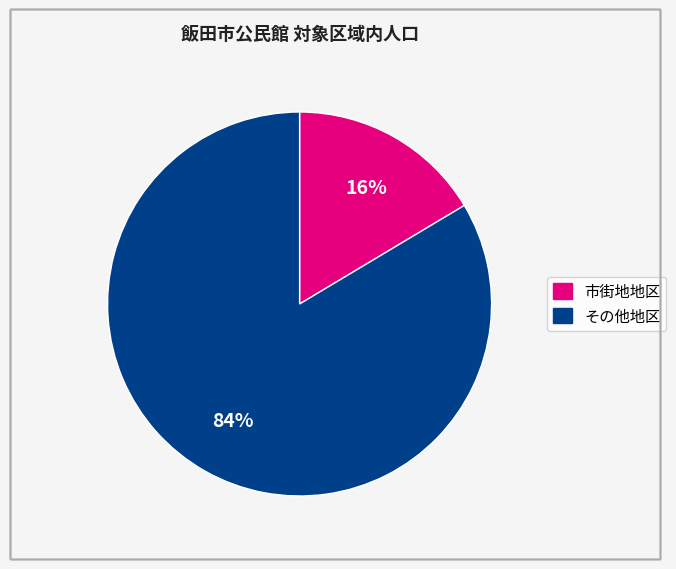

Does any single category account for the majority?

Yes